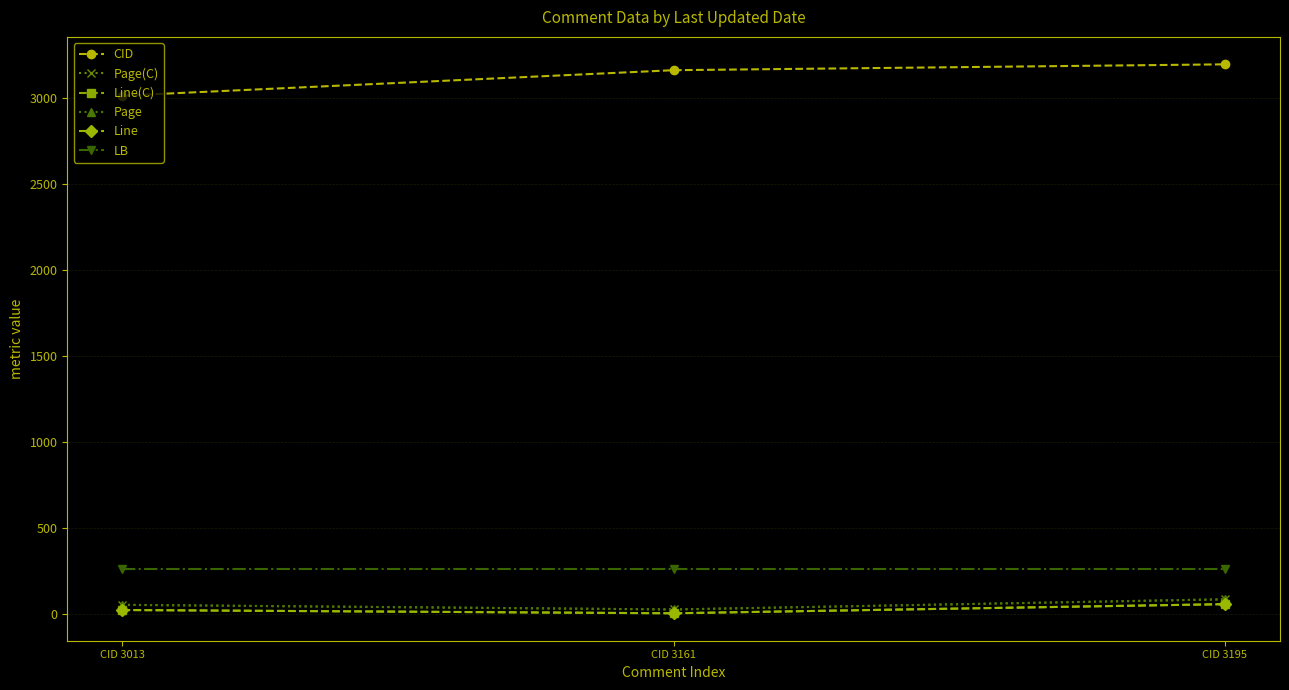

Is this an area chart (filled region under the line)?

No